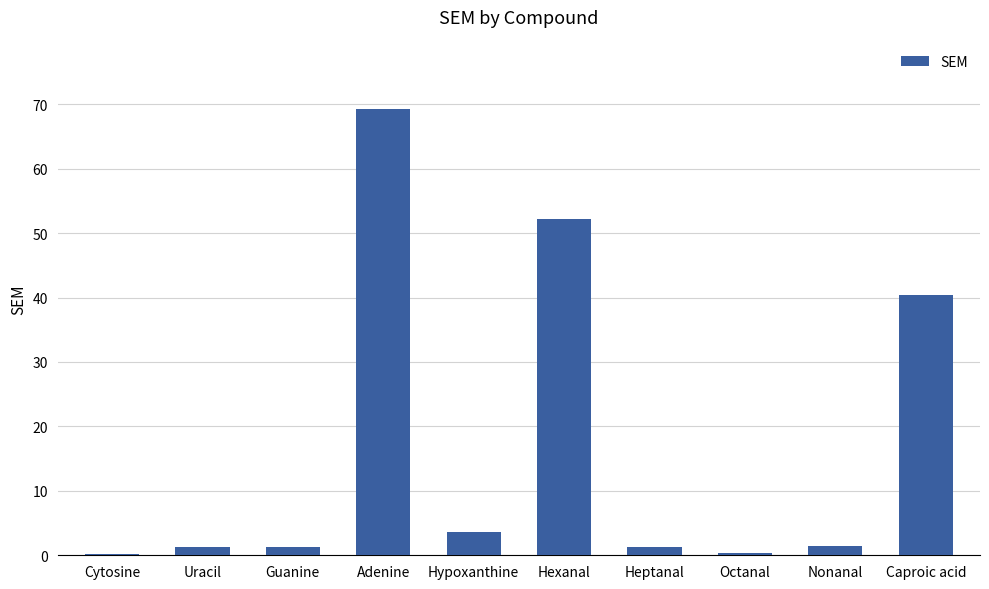

What is the value of the 3rd bar from the left?

1.2